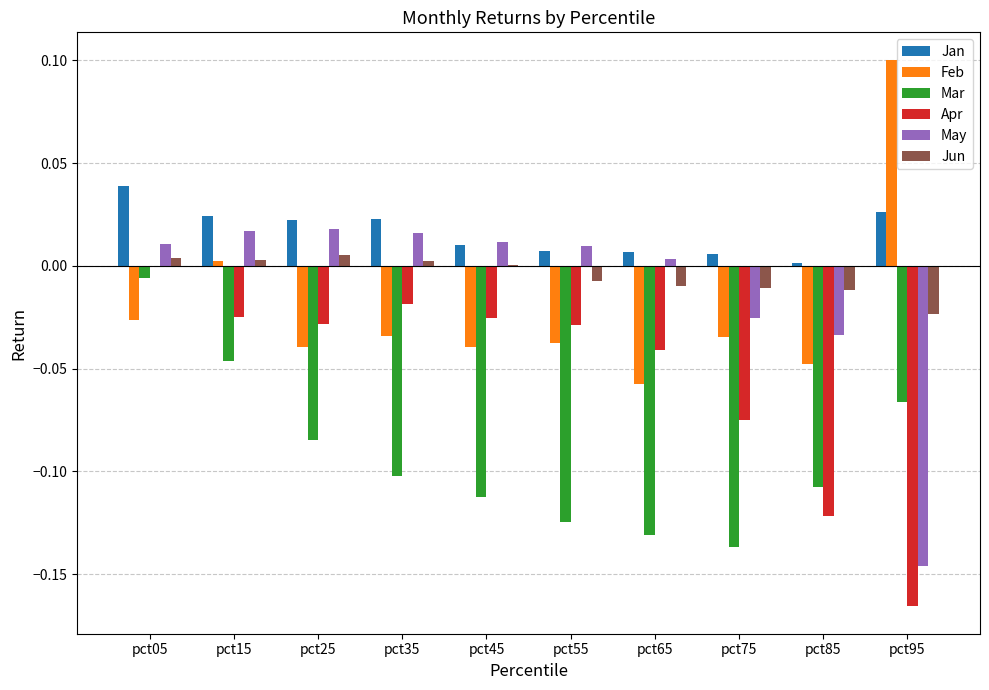

At which category is the sum across all series the highest?

pct05